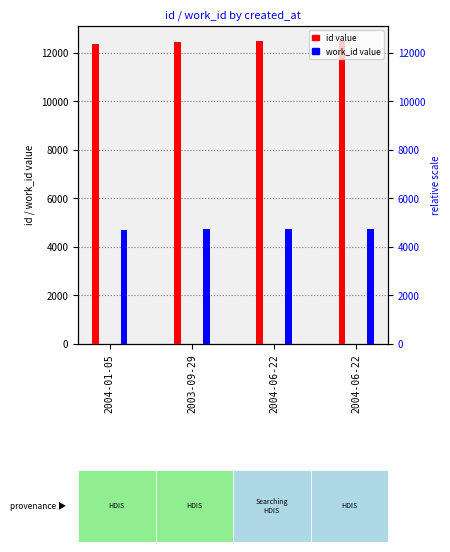

Reading left to right, what are all the values shown in this chart?

id: 12360	12467	12486	12487
work_id: 4686	4727	4727	4727